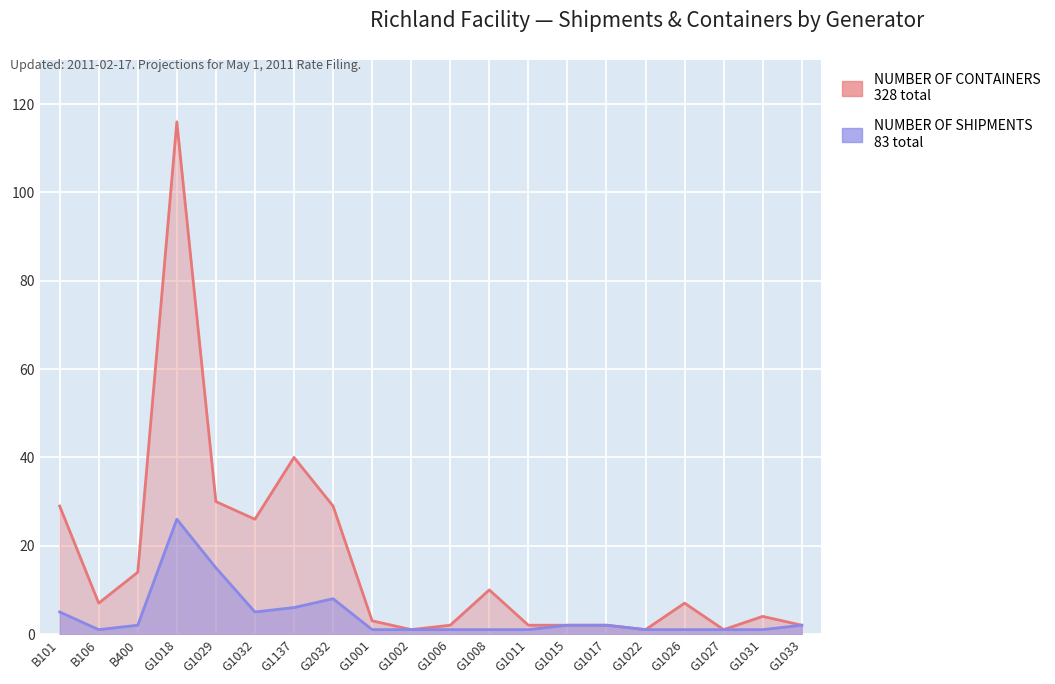

Is the value of NUMBER OF SHIPMENTS at B400 greater than the value of NUMBER OF CONTAINERS at B101?

No